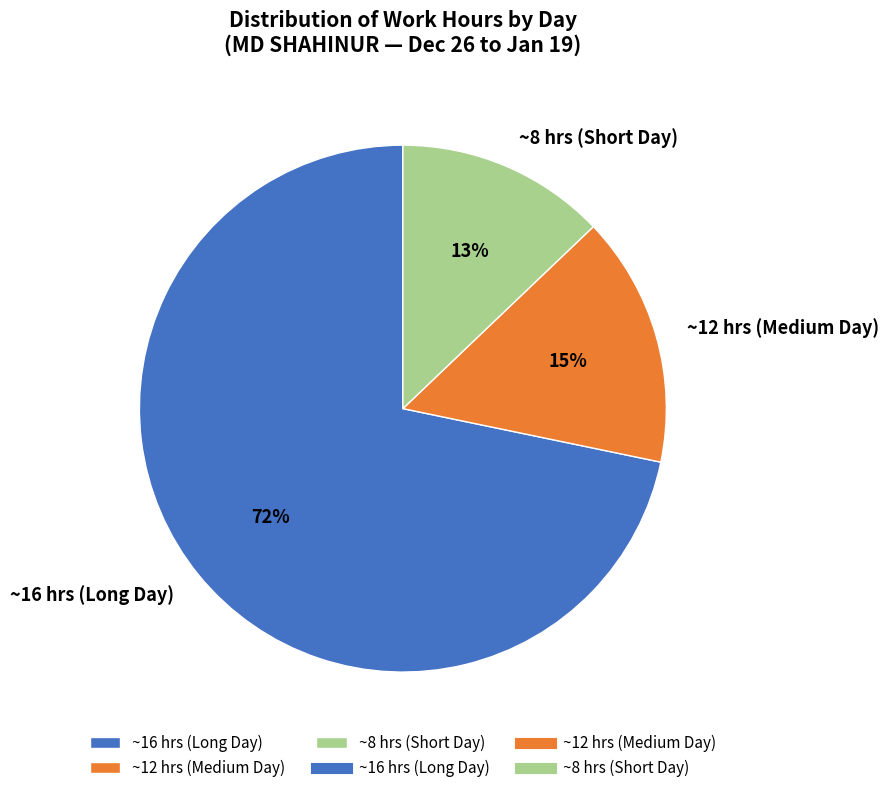

Rank the categories by value from lowest to highest.

~8 hrs (Short Day), ~12 hrs (Medium Day), ~16 hrs (Long Day)